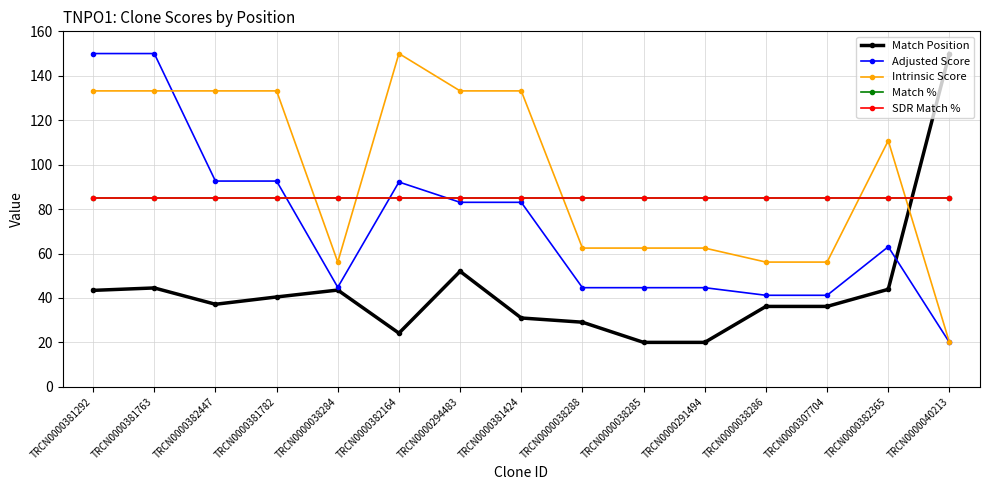

Where is the first local maximum for Intrinsic Score?

TRCN0000382164